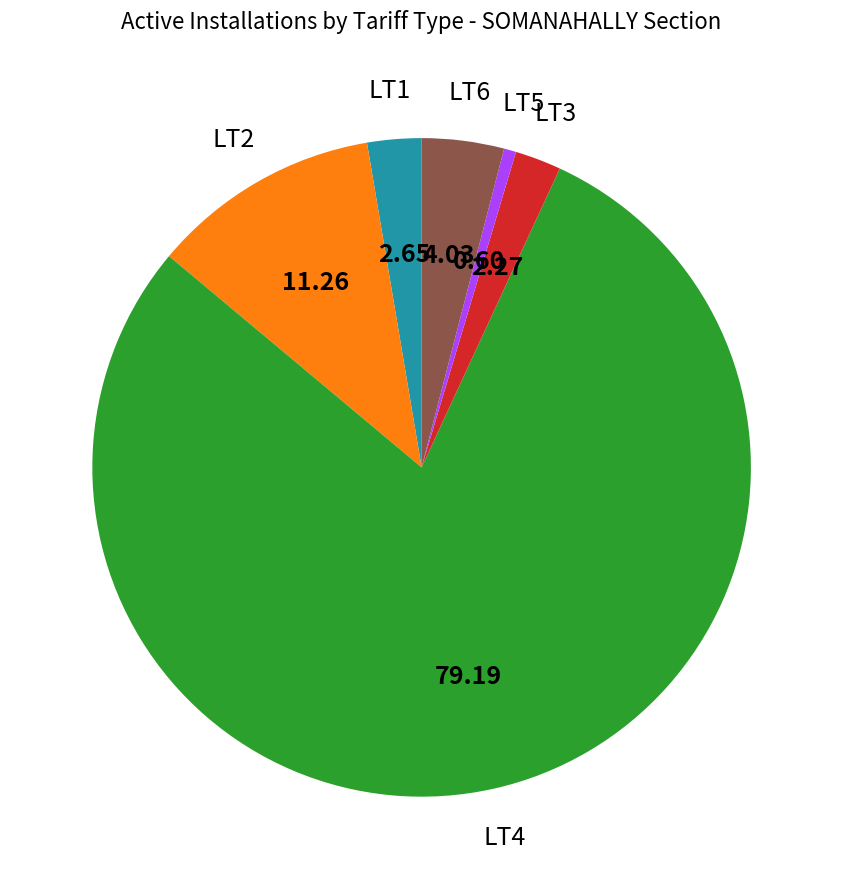

Is there any slice that represents more than half of the pie?

Yes